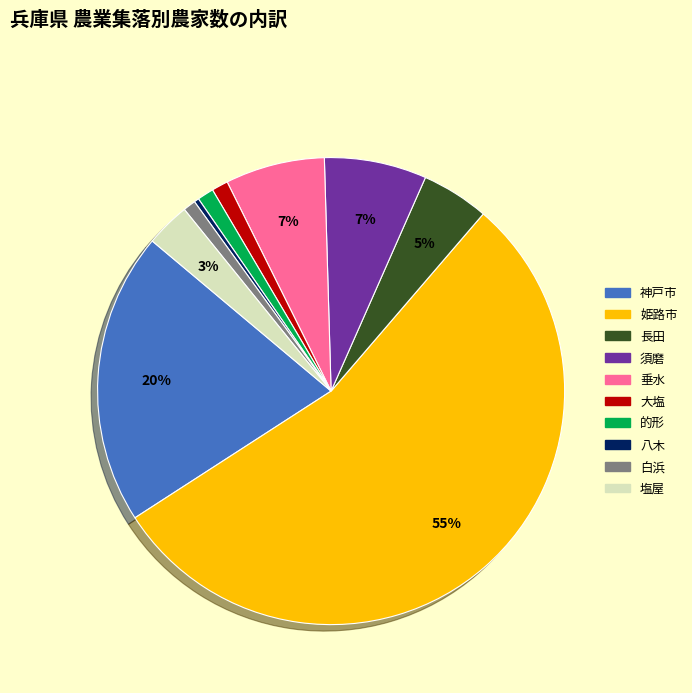

What percentage is the 白浜 slice, to the nearest percent?

1%